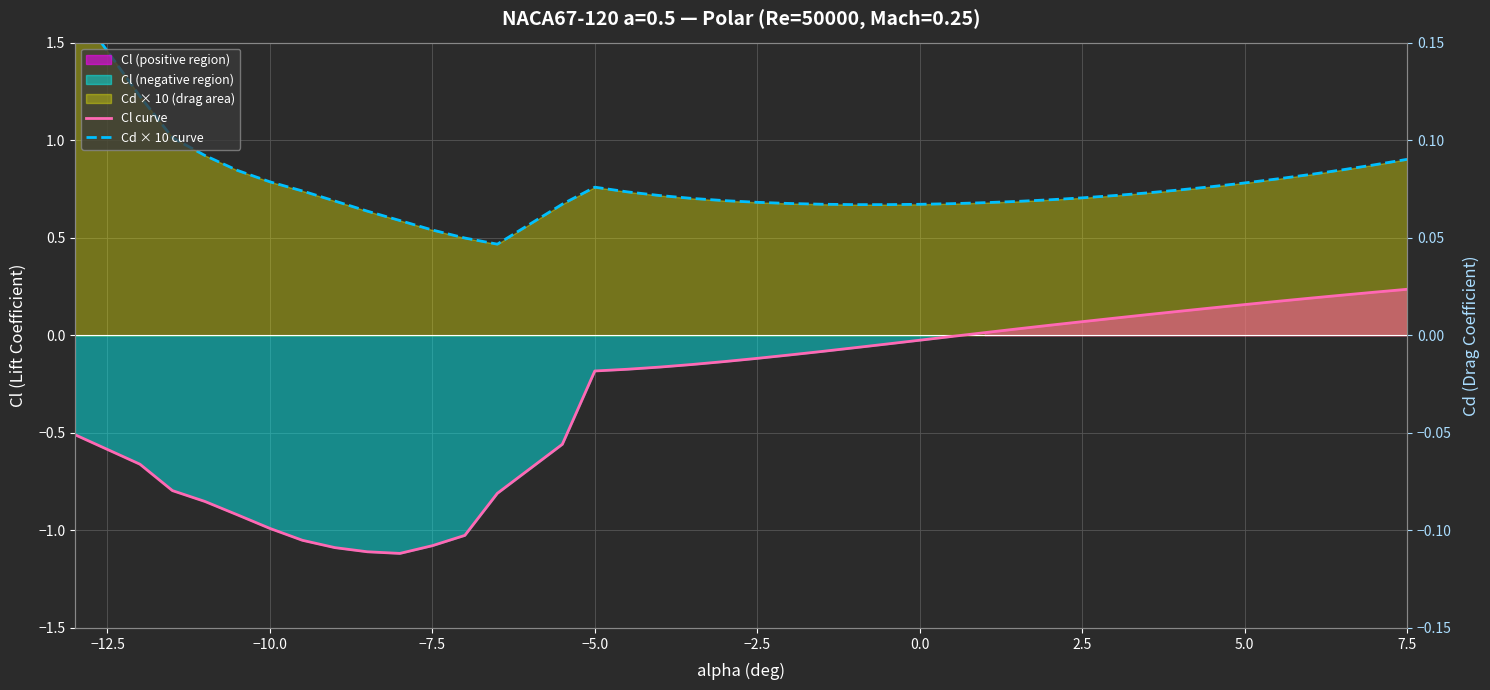

True or false: Cl curve and Cd × 10 curve intersect in this chart.

False